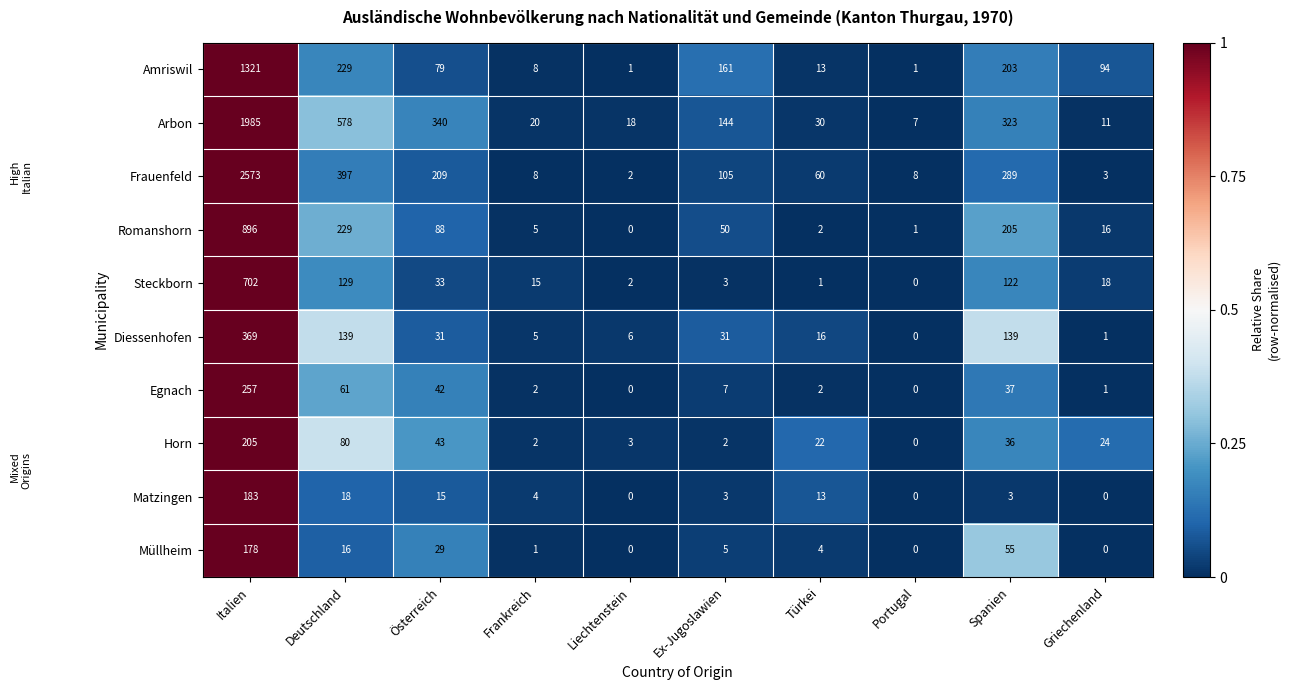

What is the sum of all Matzingen values?

239